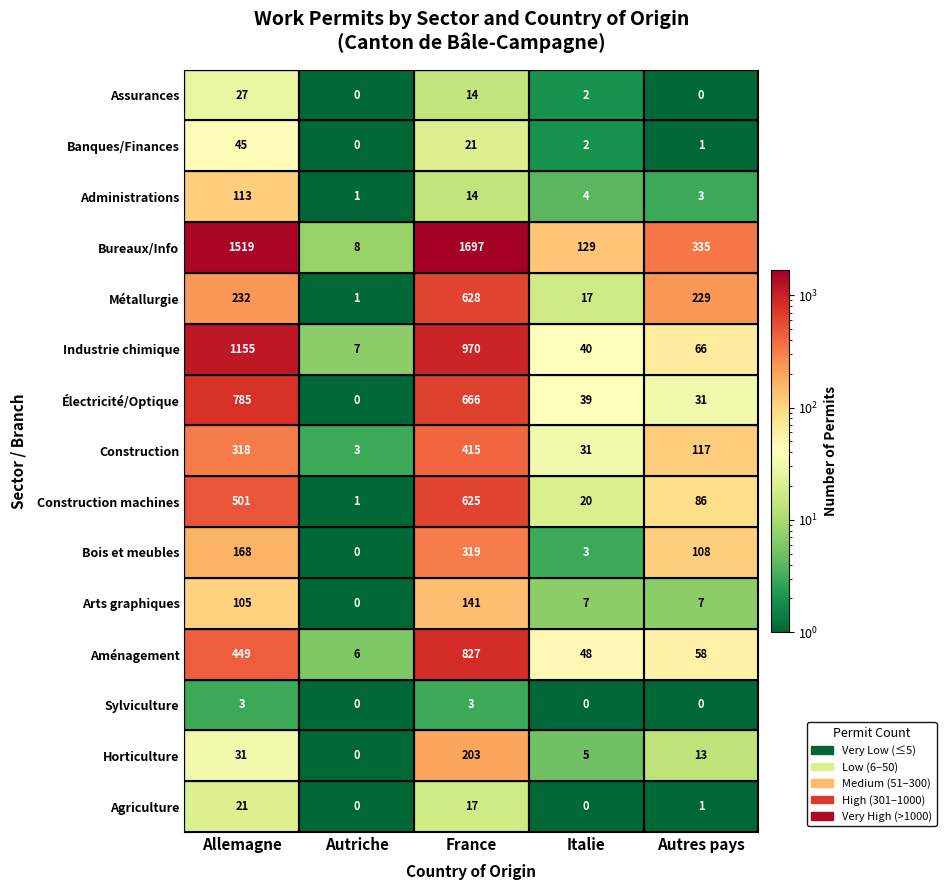

At how many categories does at least one series exceed 1171?

2